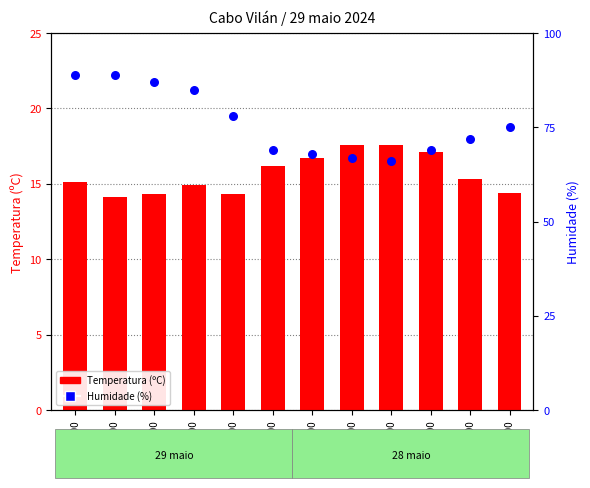

At which category is the sum across all series the highest?

07:00